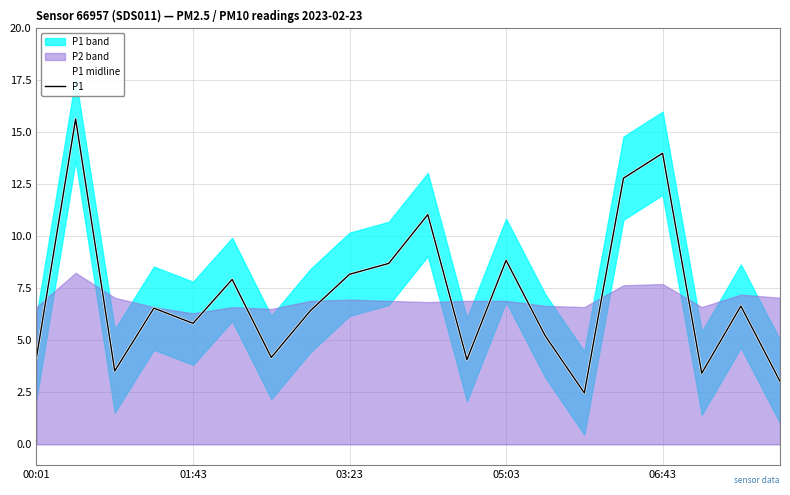

Is it true that P1 equals 3.4 at 17?

True